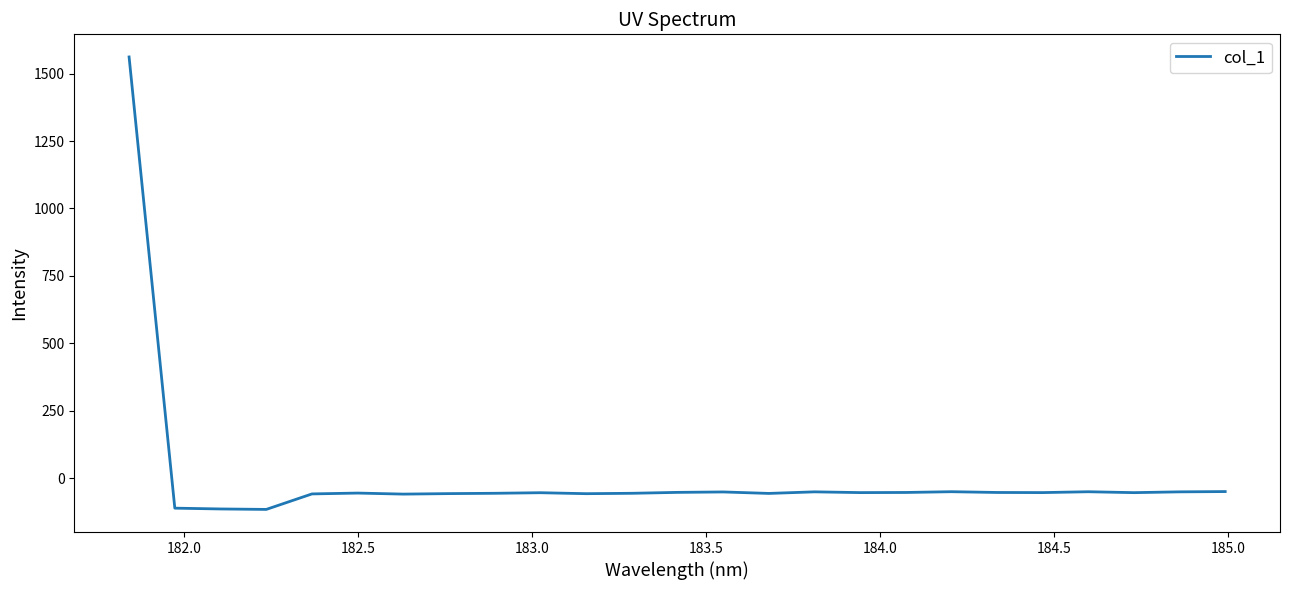

What is the difference between the maximum and minimum values?

1676.2